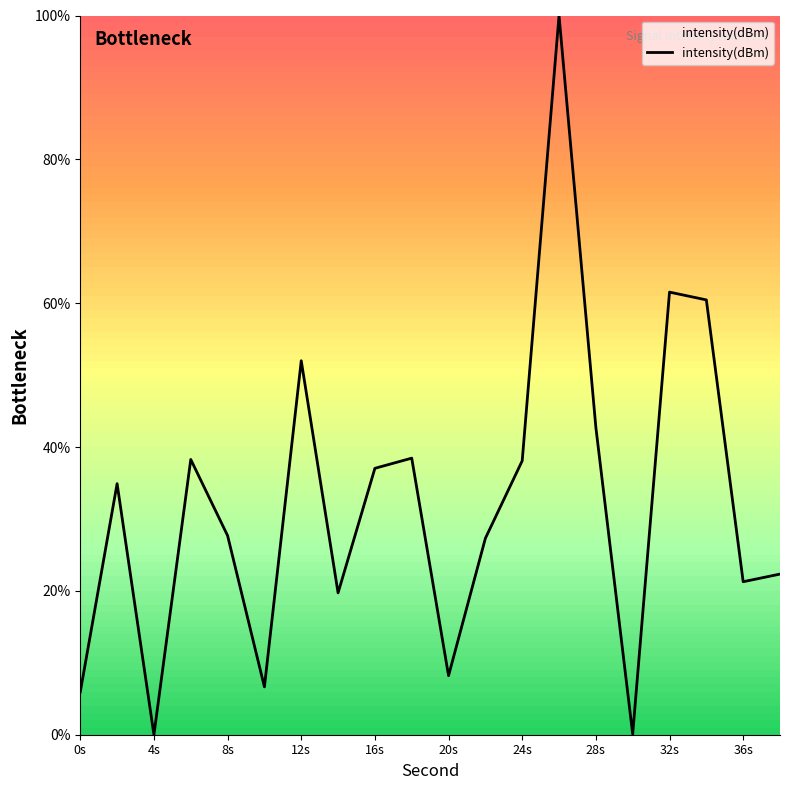

What is the difference between the maximum and minimum values?

100.0